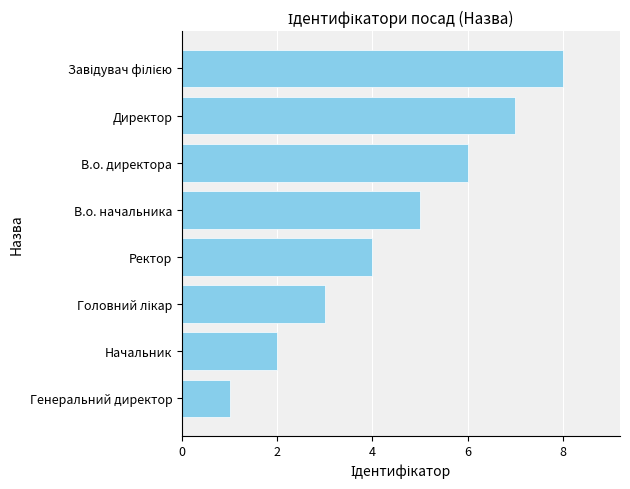

The value at Начальник is 1. True or false?

False